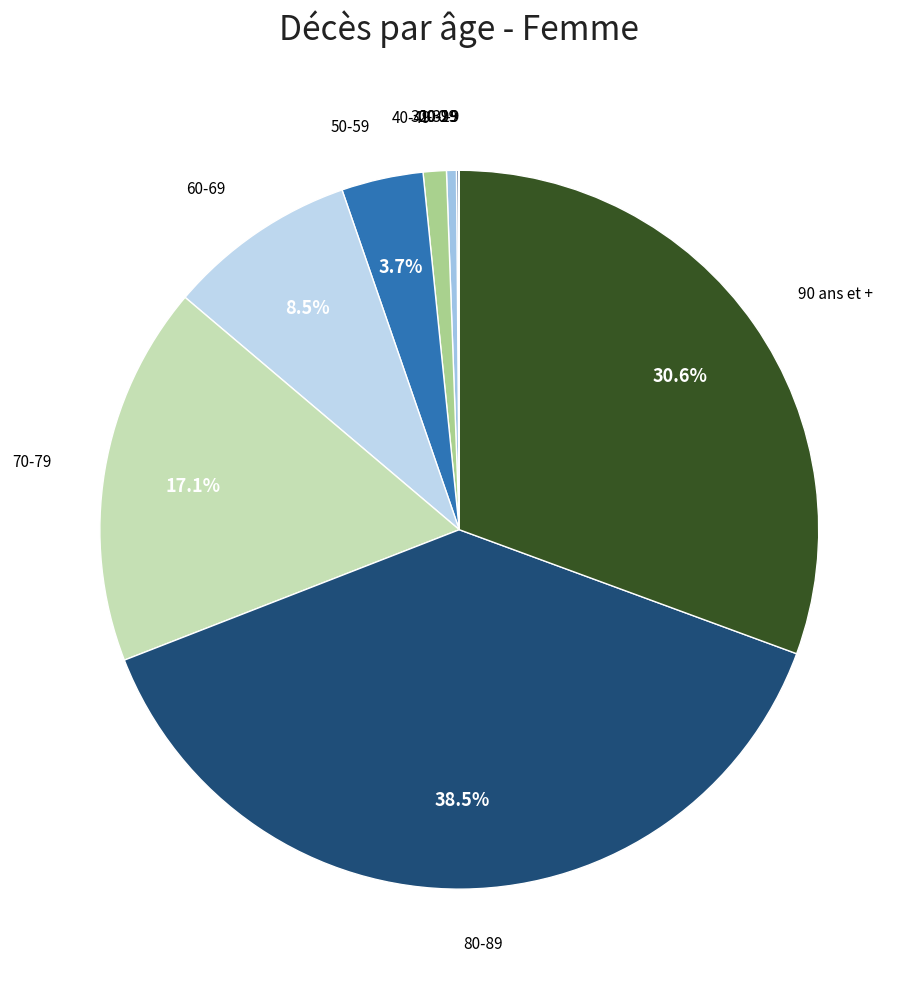

Which category has the smallest portion of the pie?

0-9